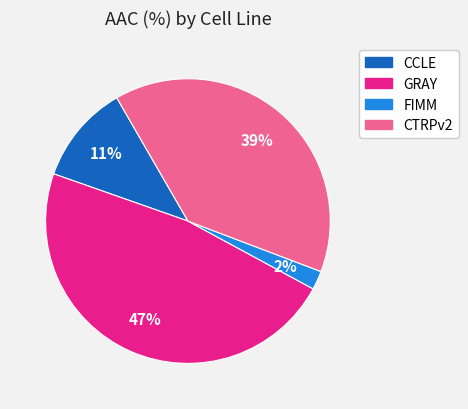

How many slices are in this pie chart?

4